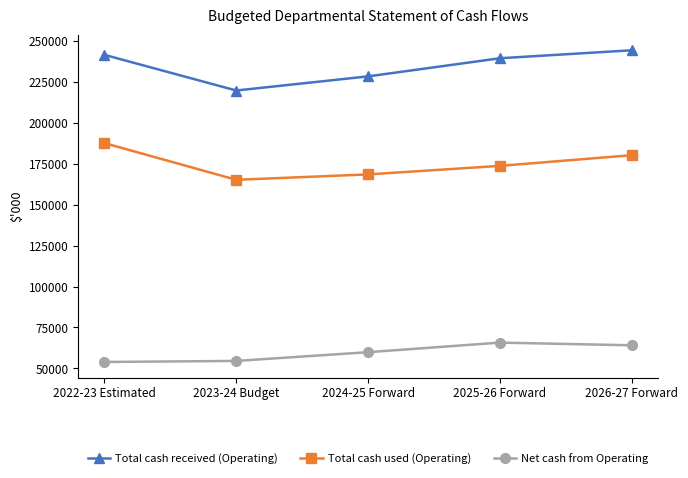

The Net cash from Operating series shows 64101 at 2026-27 Forward. True or false?

True